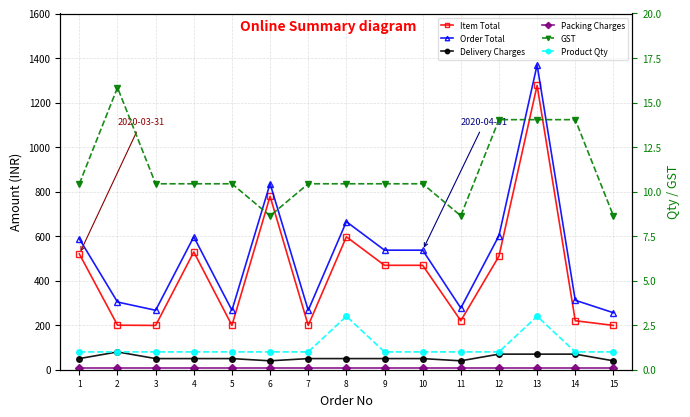

Count the number of categories in the chart.

15